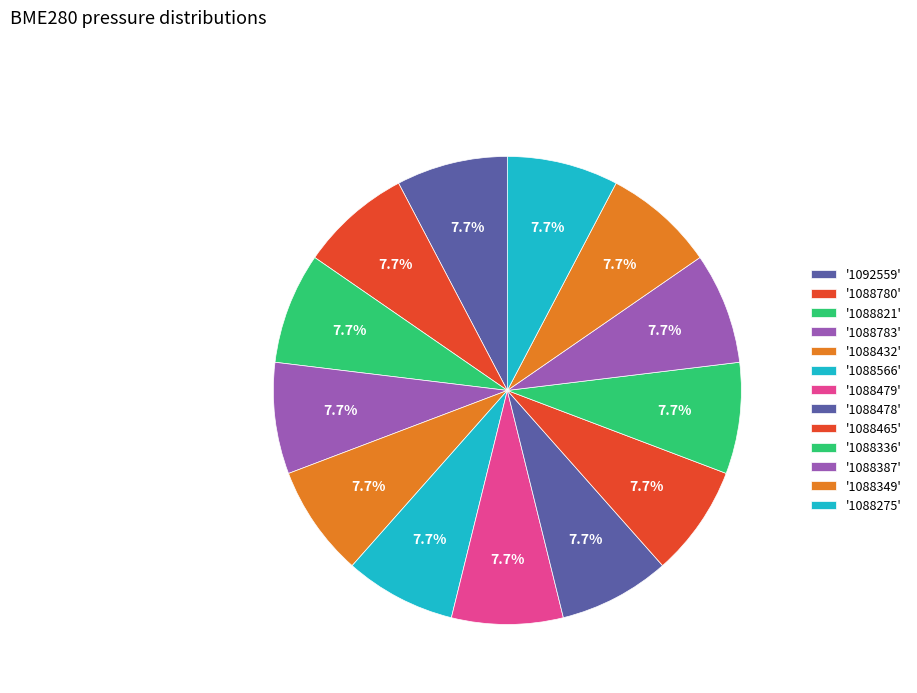

Count the number of slices in the pie.

13